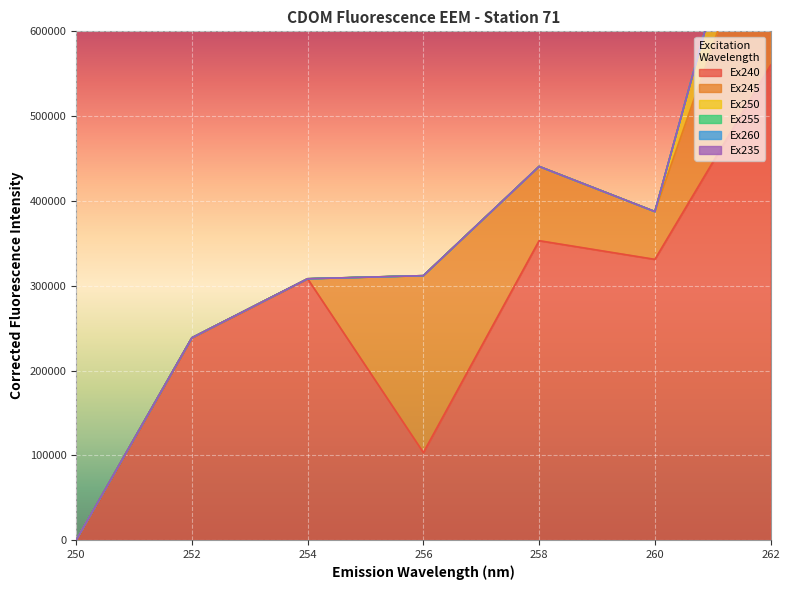

At which label is Ex255 closest to 0?

250